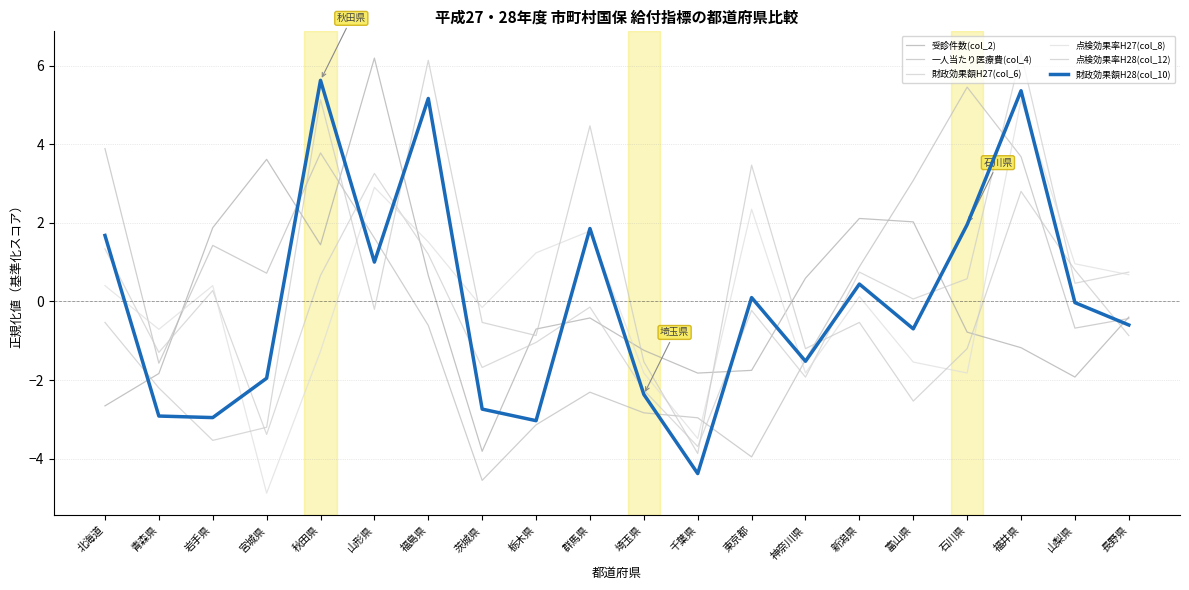

Does the chart display data point markers on the line(s)?

No